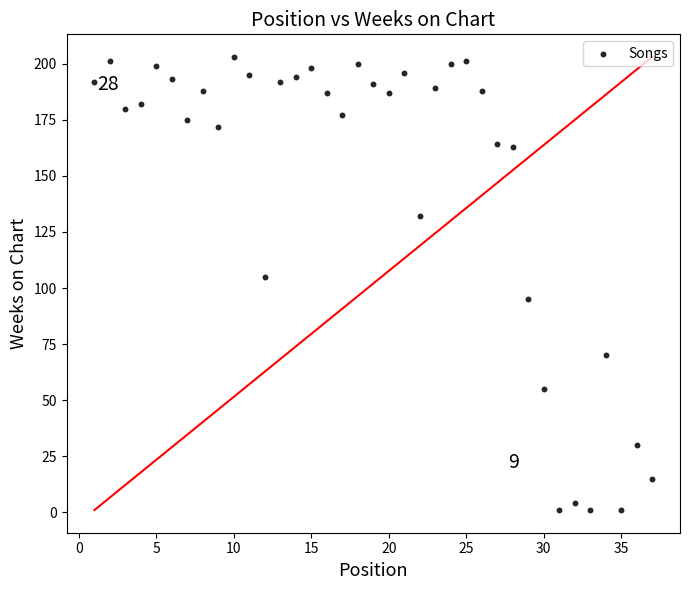

What Y value in the scatter plot is closest to 102?

105